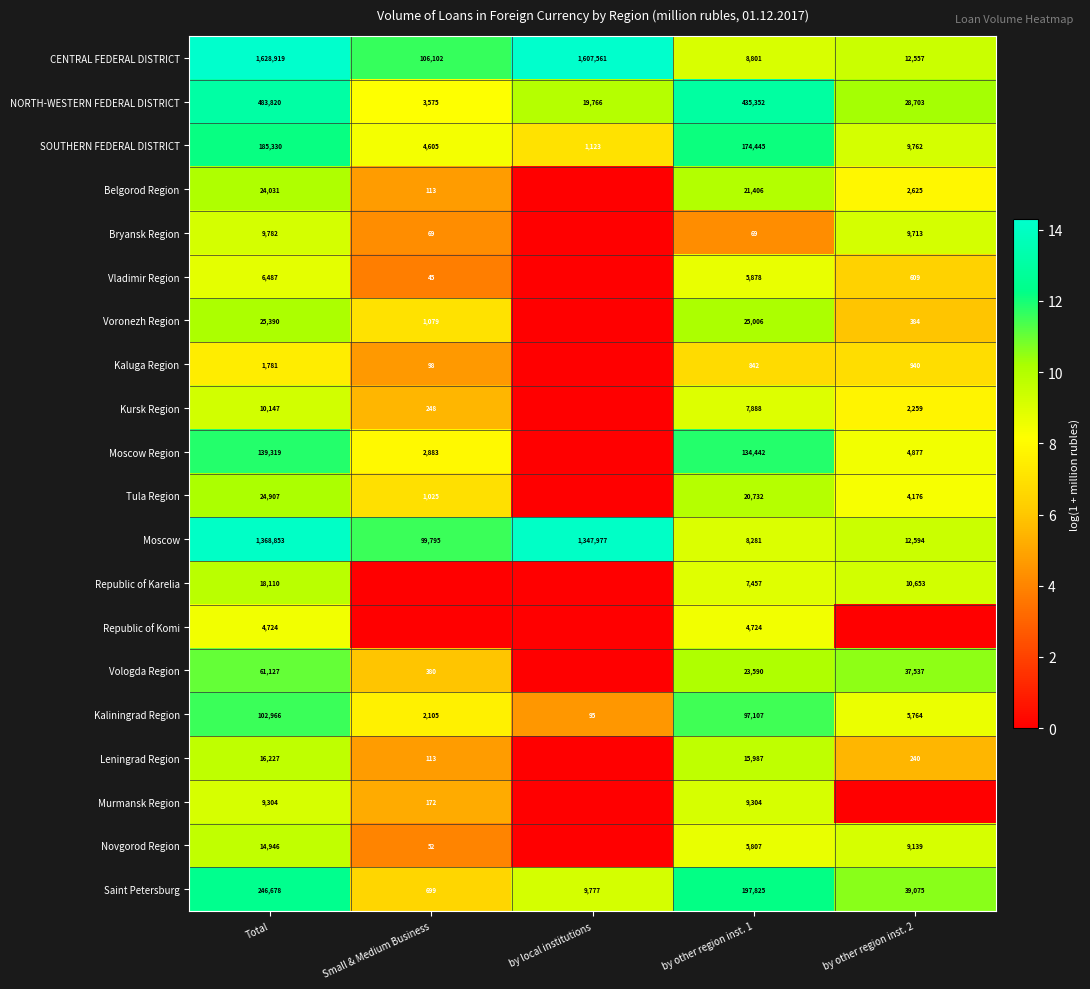

What is the difference between the highest and lowest values at by other region inst. 1?

435283